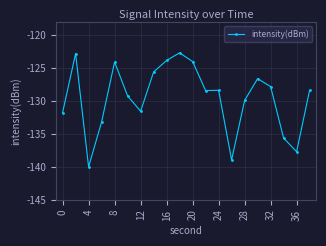

True or false: there are more than 0 points higher than both neighbors.

True